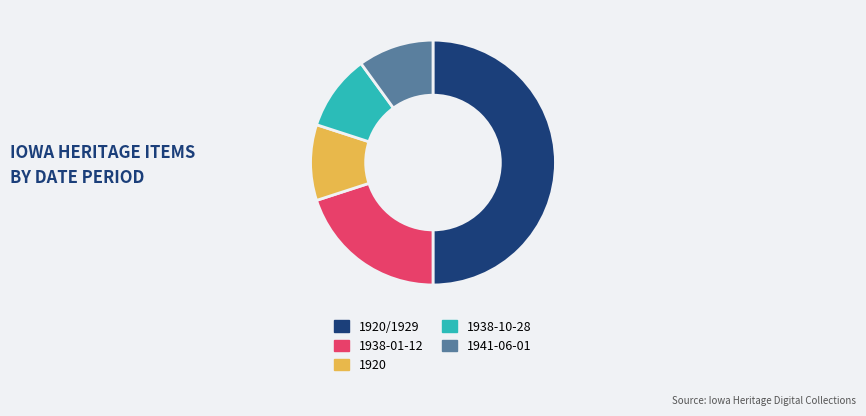

Approximately how many times larger is the value at 1920 compared to 1938-01-12?

0.5